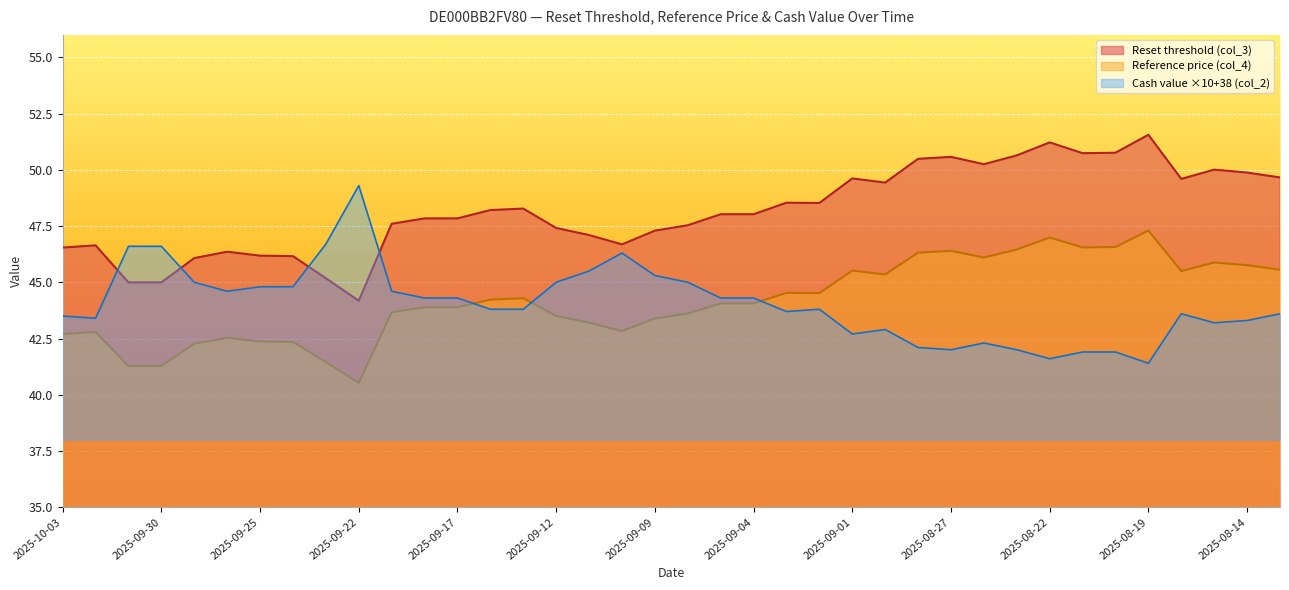

Reading left to right, what are all the values shown in this chart?

Reset threshold (col_3): 46.5	46.6	45.0	45.0	46.1	46.4	46.2	46.2	45.2	44.2	47.6	47.8	47.8	48.2	48.3	47.4	47.1	46.7	47.3	47.5	48.0	48.0	48.5	48.5	49.6	49.4	50.5	50.6	50.2	50.6	51.2	50.7	50.8	51.6	49.6	50.0	49.9	49.7
Reference price (col_4): 42.7	42.8	41.3	41.3	42.3	42.5	42.4	42.4	41.5	40.5	43.7	43.9	43.9	44.2	44.3	43.5	43.2	42.8	43.4	43.6	44.1	44.1	44.5	44.5	45.5	45.4	46.3	46.4	46.1	46.5	47.0	46.5	46.6	47.3	45.5	45.9	45.8	45.6
Cash value (col_2): 43.5	43.4	46.6	46.6	45.0	44.6	44.8	44.8	46.7	49.3	44.6	44.3	44.3	43.8	43.8	45.0	45.5	46.3	45.3	45.0	44.3	44.3	43.7	43.8	42.7	42.9	42.1	42.0	42.3	42.0	41.6	41.9	41.9	41.4	43.6	43.2	43.3	43.6